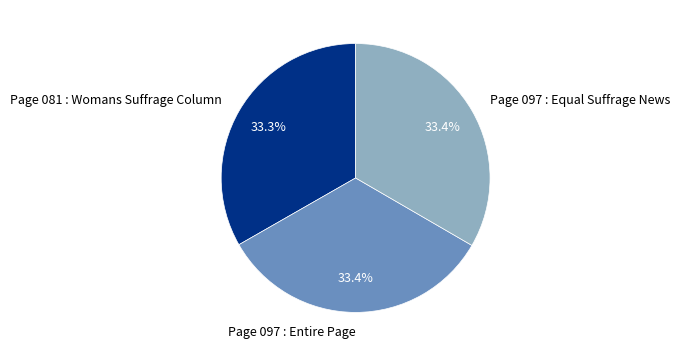

Count the number of slices in the pie.

3